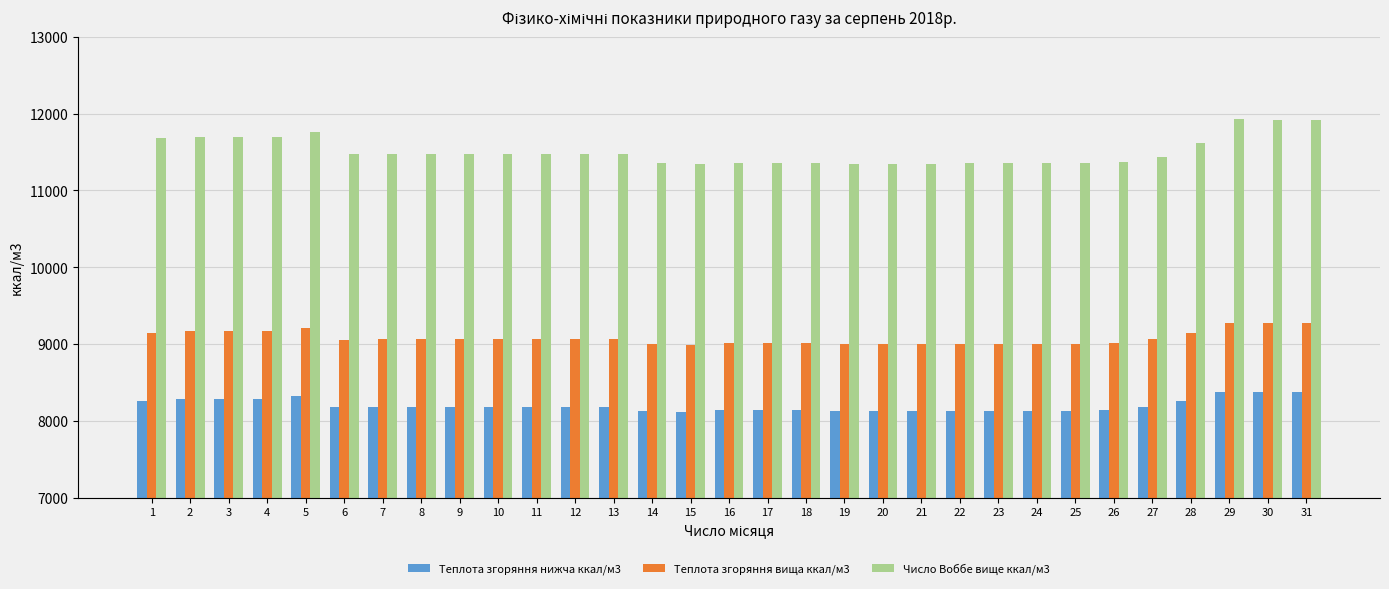

Where does the Теплота згоряння нижча ккал/м3 series first go above 8182?

1